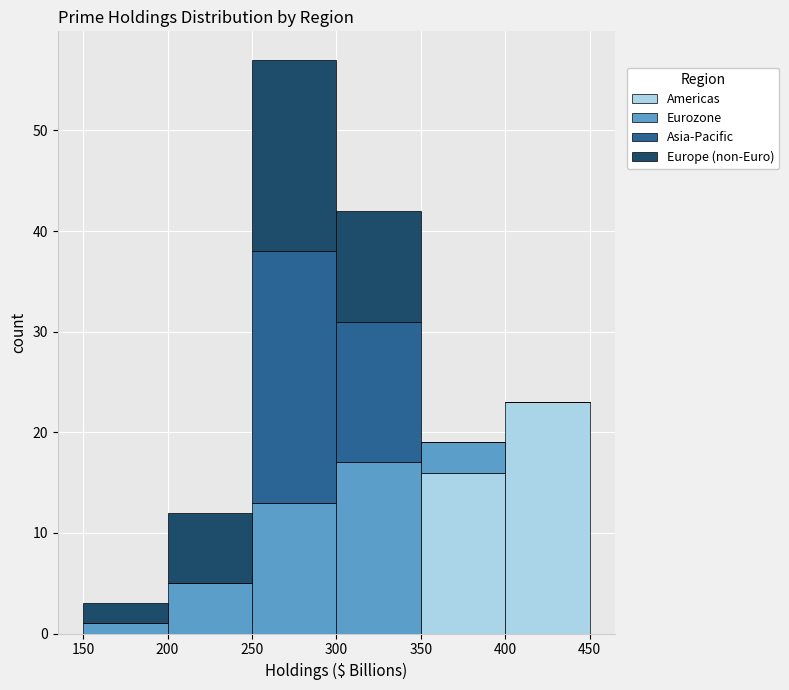

Reading left to right, list every stacked bar in this chart as the range it spans on the x-axis followed by its total height. The values are not printed on the chart, so give them approximately, as read against the axis.

150 to 200: 3
200 to 250: 12
250 to 300: 57
300 to 350: 42
350 to 400: 19
400 to 450: 23